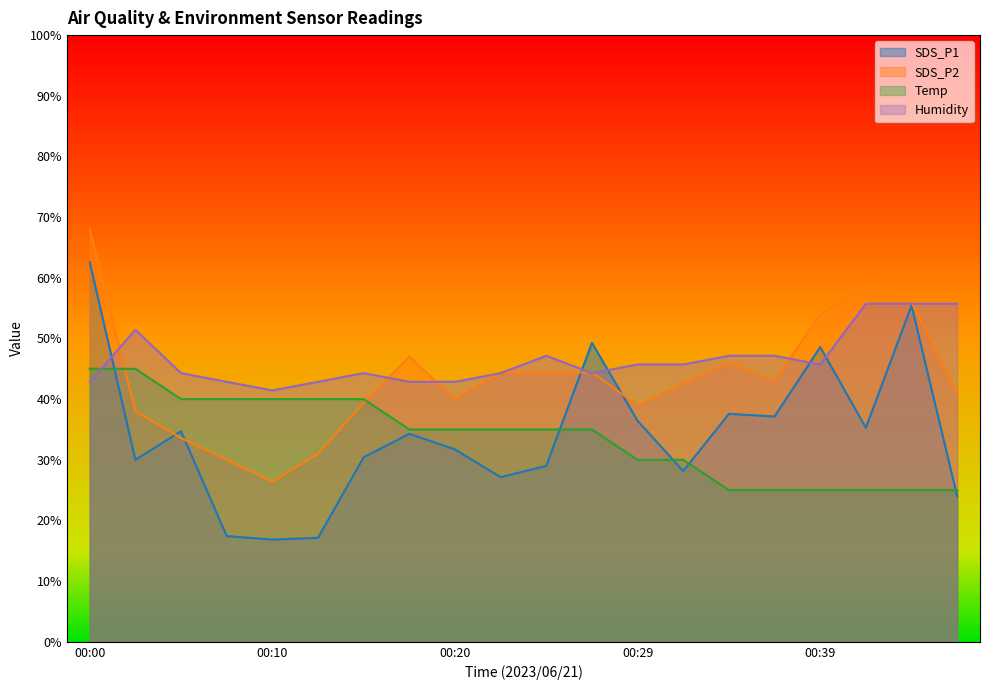

Reading left to right, transcribe all the data shown in this chart.

SDS_P1: 00:00=62.6	00:03=30.0	00:05=34.7	00:07=17.4	00:10=16.9	00:12=17.1	00:15=30.4	00:17=34.3	00:20=31.7	00:22=27.1	00:25=29.0	00:27=49.3	00:29=36.4	00:32=28.1	00:34=37.6	00:37=37.1	00:39=48.6	00:42=35.3	00:44=55.4	00:46=24.0
SDS_P2: 00:00=68.0	00:03=38.0	00:05=33.6	00:07=30.0	00:10=26.4	00:12=31.0	00:15=39.4	00:17=47.0	00:20=40.0	00:22=44.4	00:25=44.4	00:27=44.4	00:29=39.0	00:32=42.6	00:34=46.0	00:37=43.0	00:39=54.0	00:42=59.0	00:44=56.0	00:46=41.0
Temp: 00:00=45.0	00:03=45.0	00:05=40.0	00:07=40.0	00:10=40.0	00:12=40.0	00:15=40.0	00:17=35.0	00:20=35.0	00:22=35.0	00:25=35.0	00:27=35.0	00:29=30.0	00:32=30.0	00:34=25.0	00:37=25.0	00:39=25.0	00:42=25.0	00:44=25.0	00:46=25.0
Humidity: 00:00=42.9	00:03=51.4	00:05=44.3	00:07=42.9	00:10=41.4	00:12=42.9	00:15=44.3	00:17=42.9	00:20=42.9	00:22=44.3	00:25=47.1	00:27=44.3	00:29=45.7	00:32=45.7	00:34=47.1	00:37=47.1	00:39=45.7	00:42=55.7	00:44=55.7	00:46=55.7